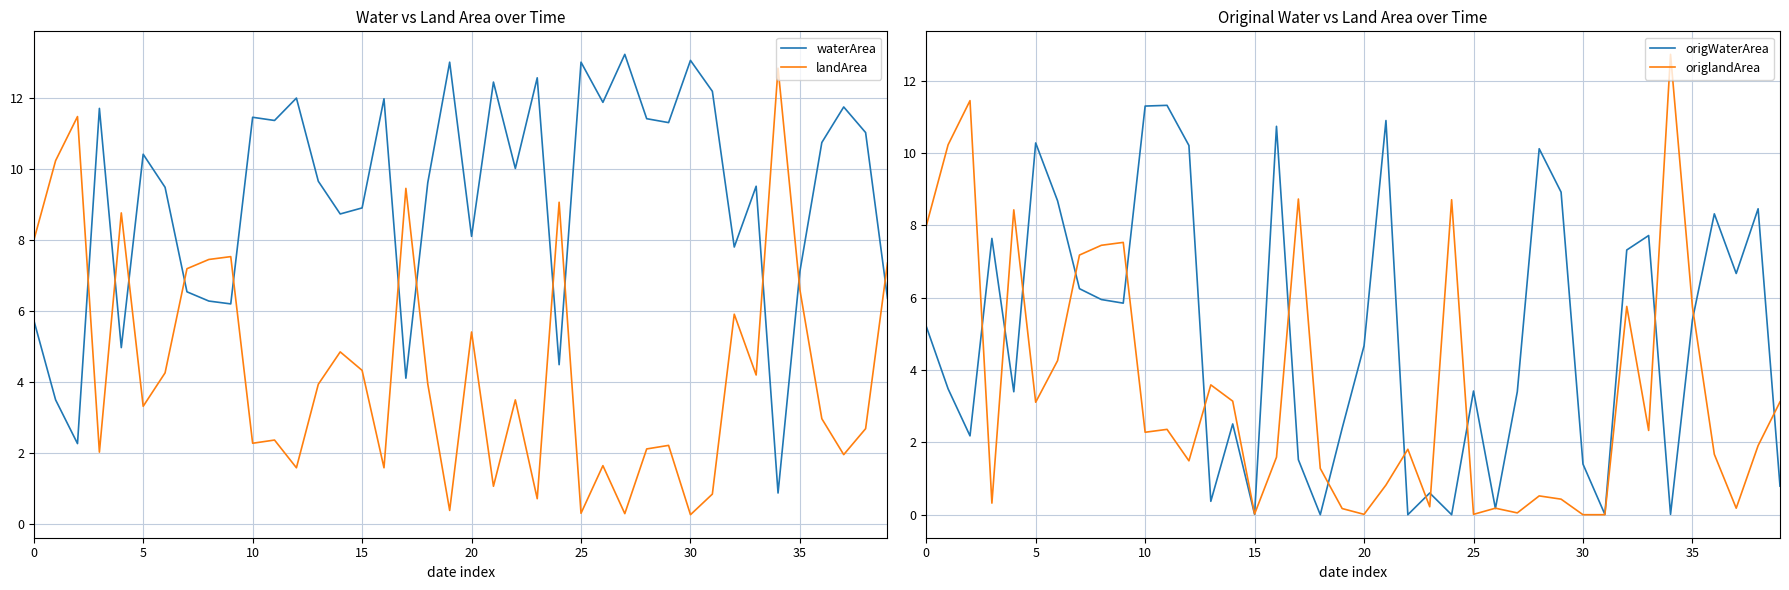

True or false: origWaterArea has a value of 5.2 at 33.

False